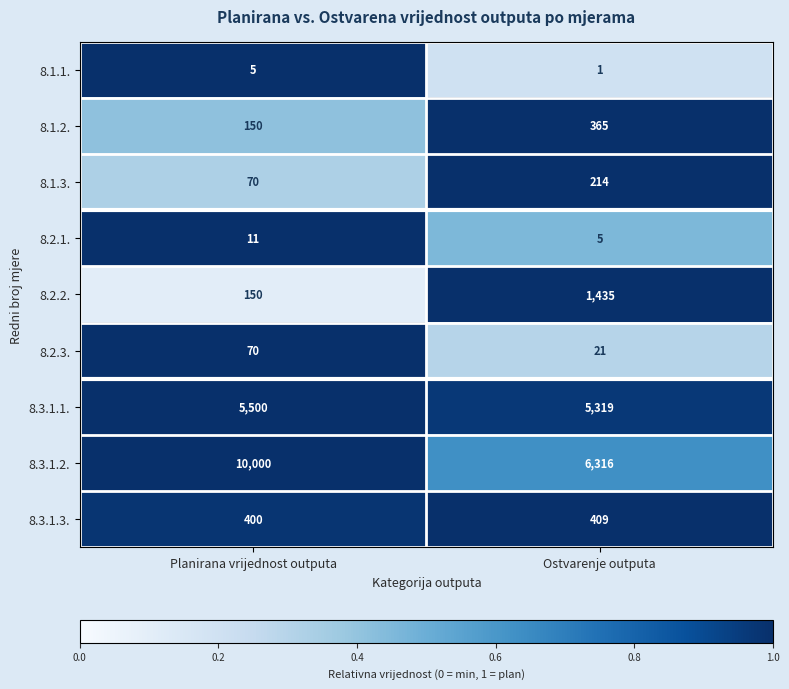

What is the total value across all series at Planirana vrijednost outputa?

16356